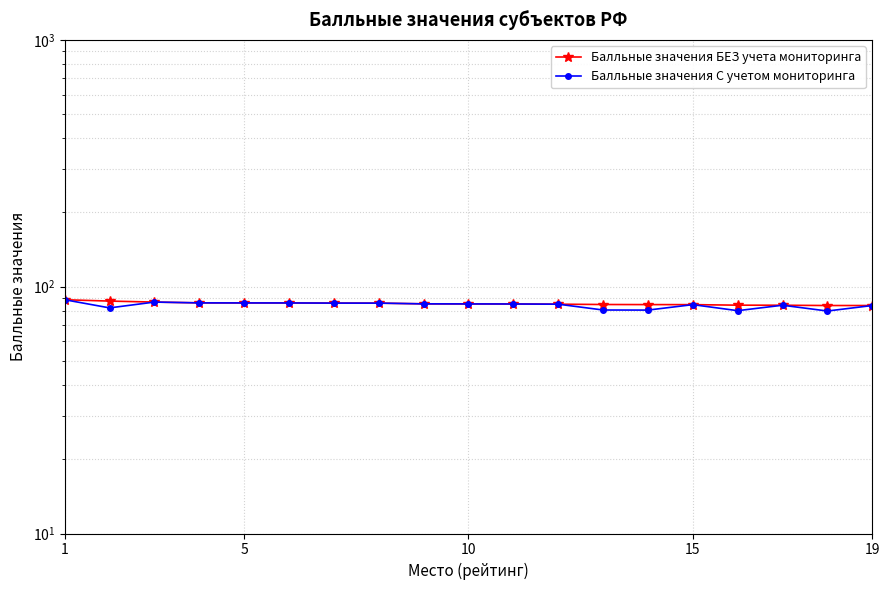

What is the sum of all Балльные значения С учетом мониторинга values?

1600.0